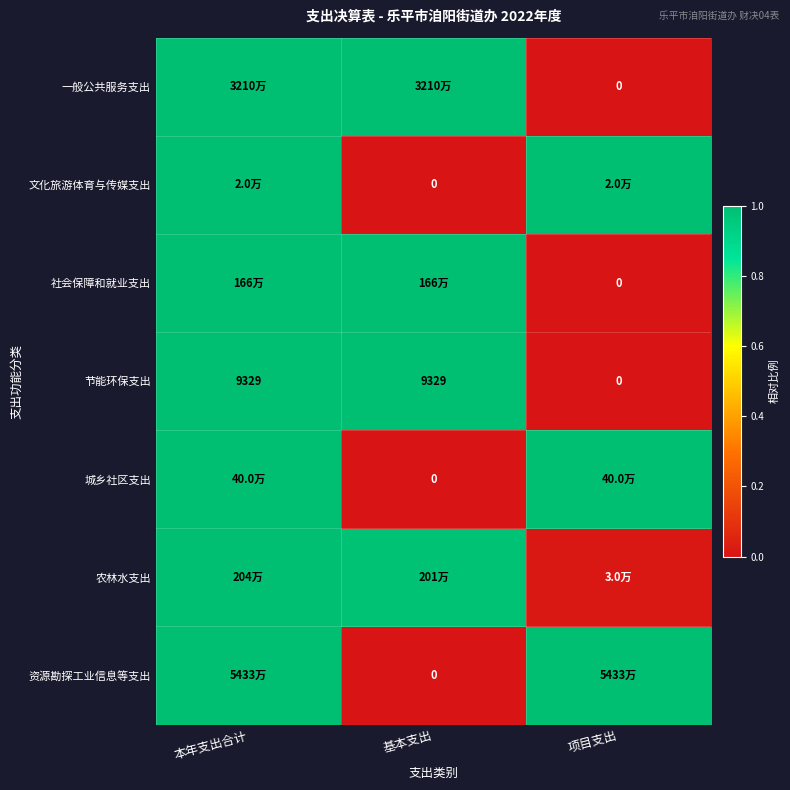

At which label does 文化旅游体育与传媒支出 reach its minimum?

基本支出